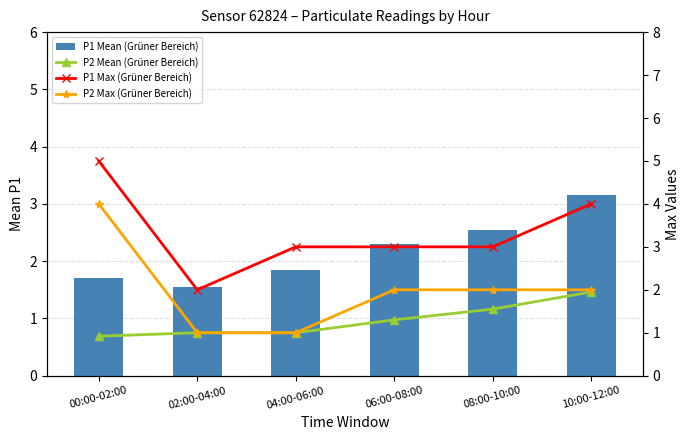

Rank the series at 10:00-12:00 from lowest to highest value.

P2 Mean (Grüner Bereich), P2 Max (Grüner Bereich), P1 Mean (Grüner Bereich), P1 Max (Grüner Bereich)